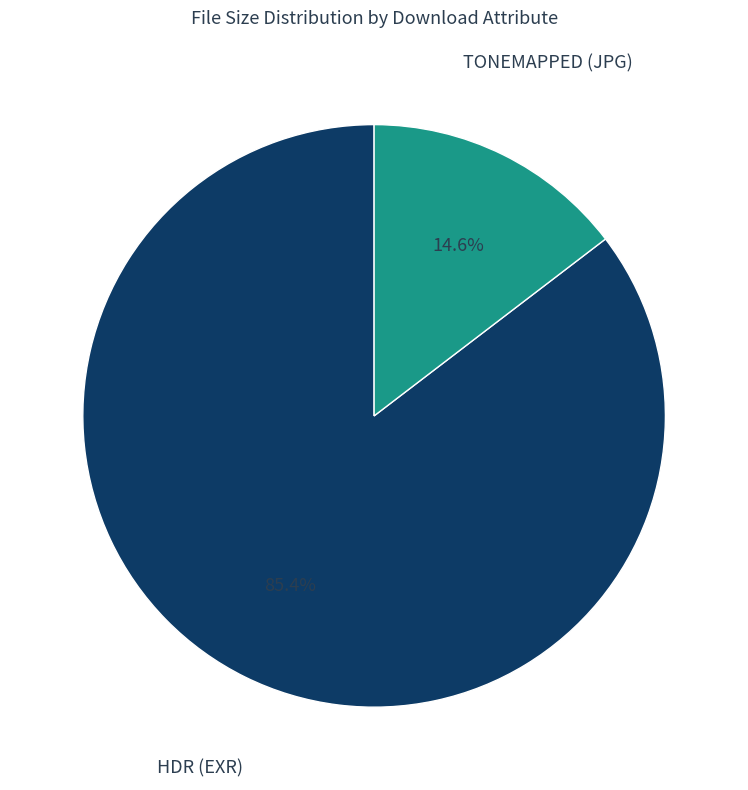

How many segments does this pie chart have?

2